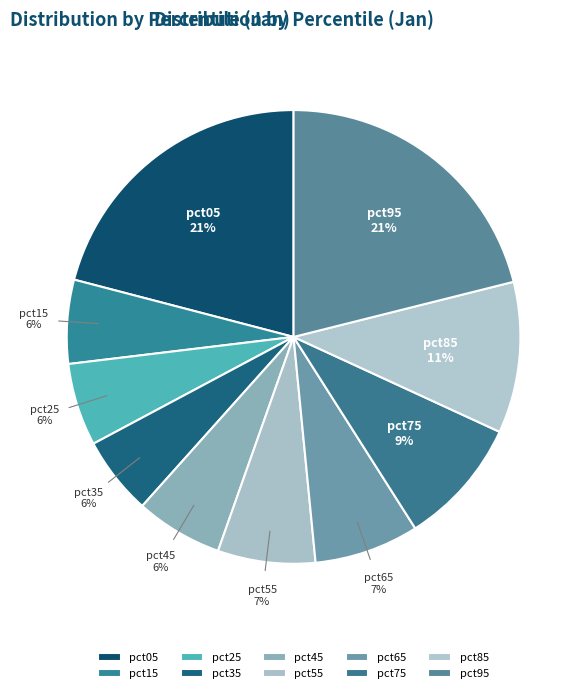

To the nearest percent, what is the difference between the pct85 and pct35 slice percentages?

5%